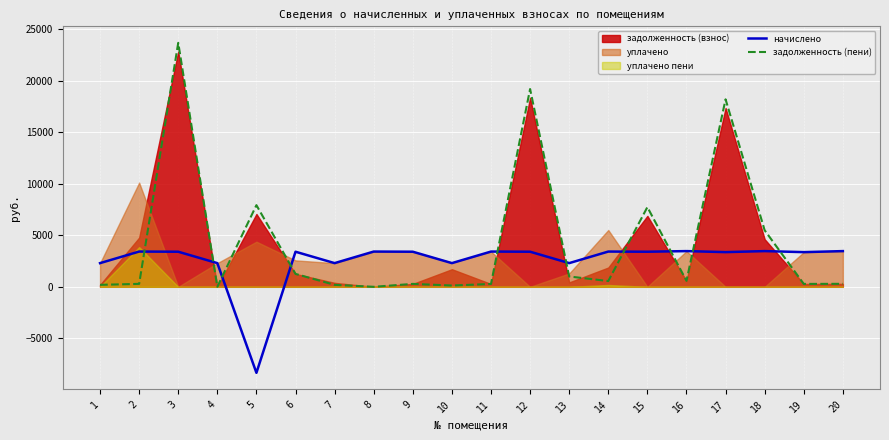

At which category does задолженность (пени) reach its first local peak?

3